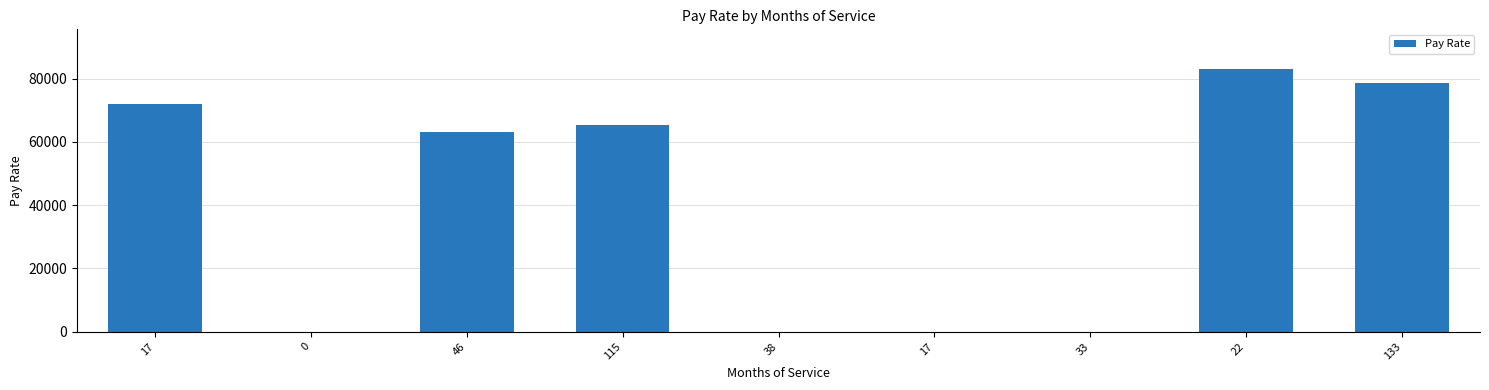

What is the difference between the maximum and second lowest values?

83113.9